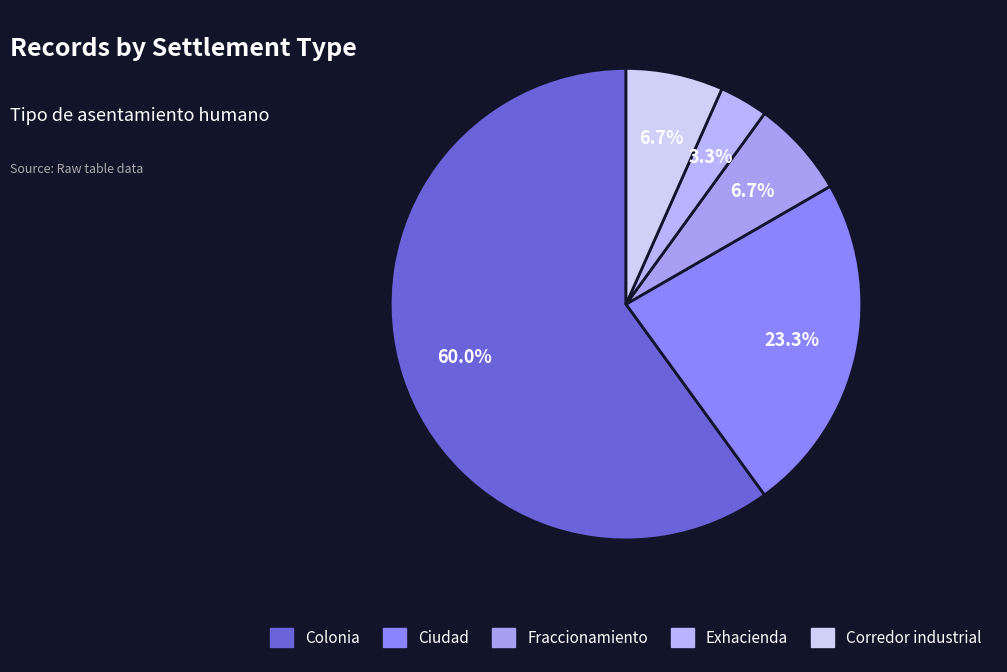

Is there any slice that represents more than half of the pie?

Yes